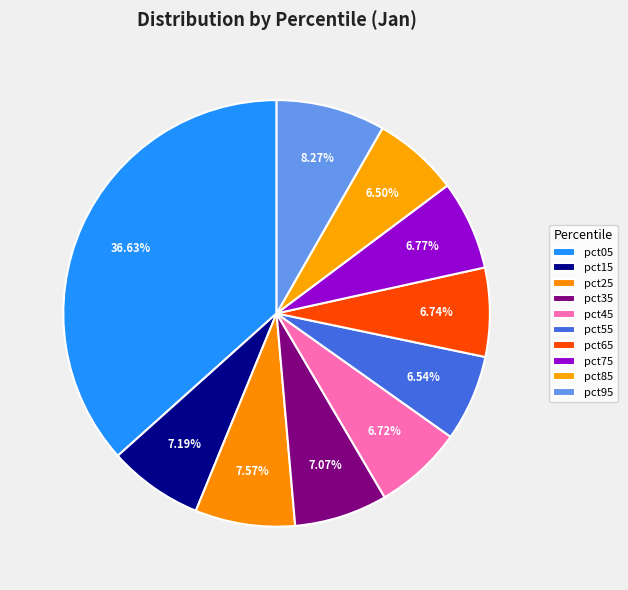

Is there a majority slice in this chart?

No